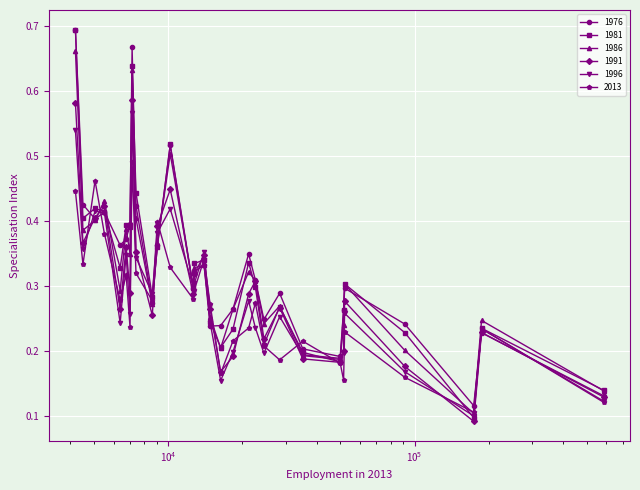

In 2013, how many points are higher than both neighbors (excluding endpoints)?

9